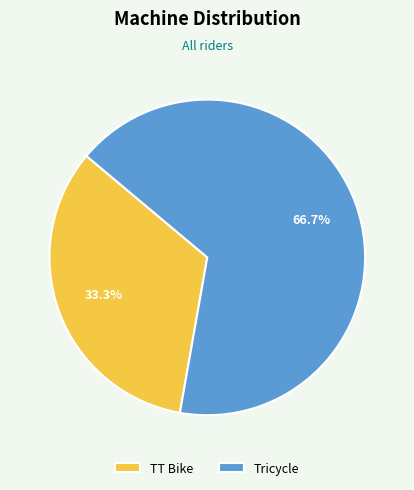

Approximately how many times larger is the value at TT Bike compared to Tricycle?

0.5